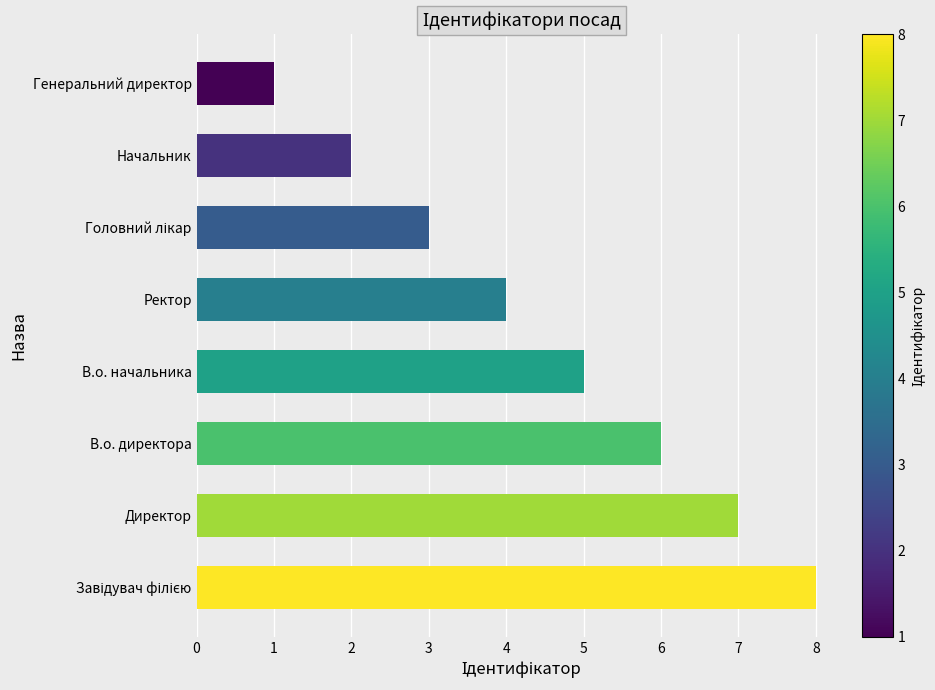

What is the sum of all values?

36